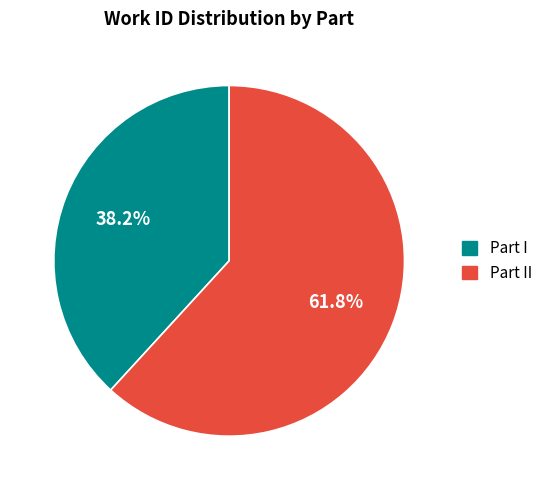

Which category accounts for the majority?

Part II